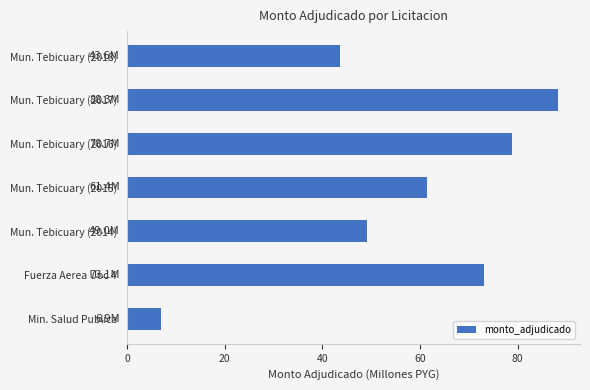

Reading top to bottom, transcribe all the data shown in this chart.

Mun. Tebicuary (2018)=43.6	Mun. Tebicuary (2017)=88.3	Mun. Tebicuary (2016)=78.7	Mun. Tebicuary (2015)=61.4	Mun. Tebicuary (2014)=49.0	Fuerza Aerea Uoc 4=73.1	Min. Salud Publica=6.9